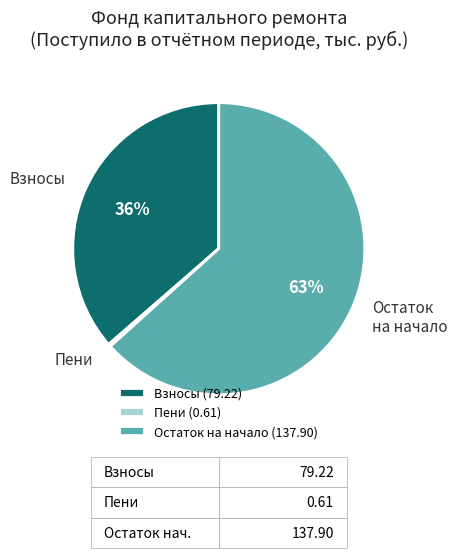

To the nearest percent, what percentage of the pie is Взносы (79.22)?

36%